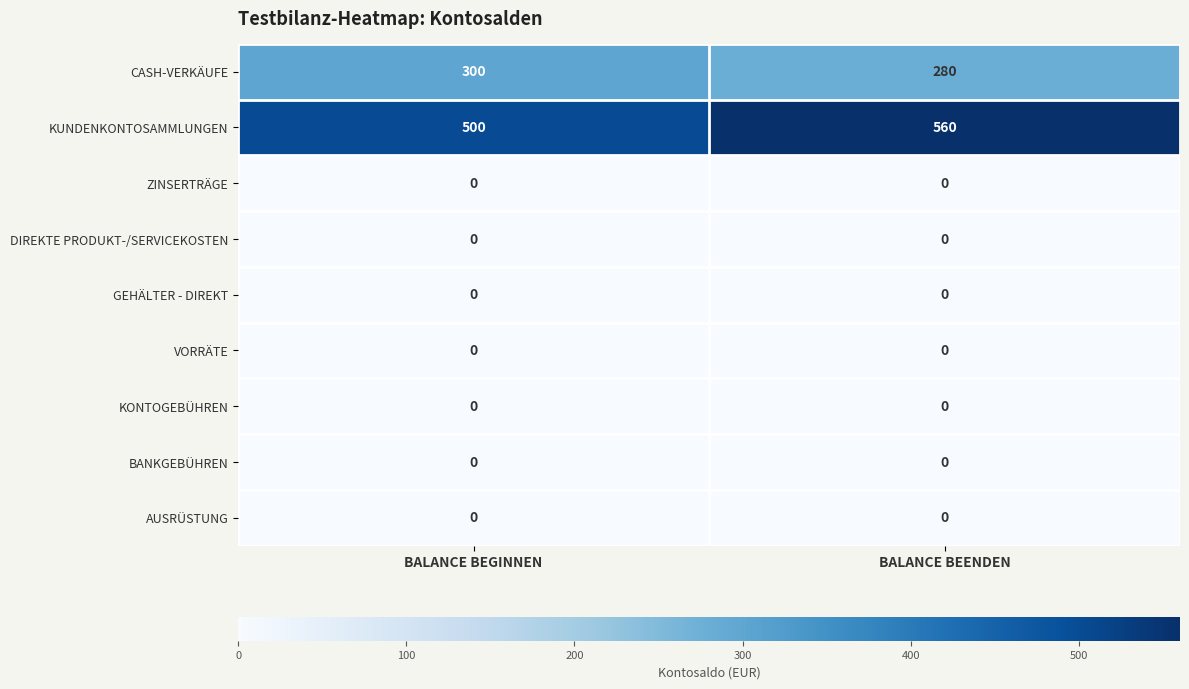

Reading left to right, list all the values displayed in this chart.

CASH-VERKÄUFE: BALANCE BEGINNEN=300	BALANCE BEENDEN=280
KUNDENKONTOSAMMLUNGEN: BALANCE BEGINNEN=500	BALANCE BEENDEN=560
ZINSERTRÄGE: BALANCE BEGINNEN=0	BALANCE BEENDEN=0
DIREKTE PRODUKT-/SERVICEKOSTEN: BALANCE BEGINNEN=0	BALANCE BEENDEN=0
GEHÄLTER - DIREKT: BALANCE BEGINNEN=0	BALANCE BEENDEN=0
VORRÄTE: BALANCE BEGINNEN=0	BALANCE BEENDEN=0
KONTOGEBÜHREN: BALANCE BEGINNEN=0	BALANCE BEENDEN=0
BANKGEBÜHREN: BALANCE BEGINNEN=0	BALANCE BEENDEN=0
AUSRÜSTUNG: BALANCE BEGINNEN=0	BALANCE BEENDEN=0